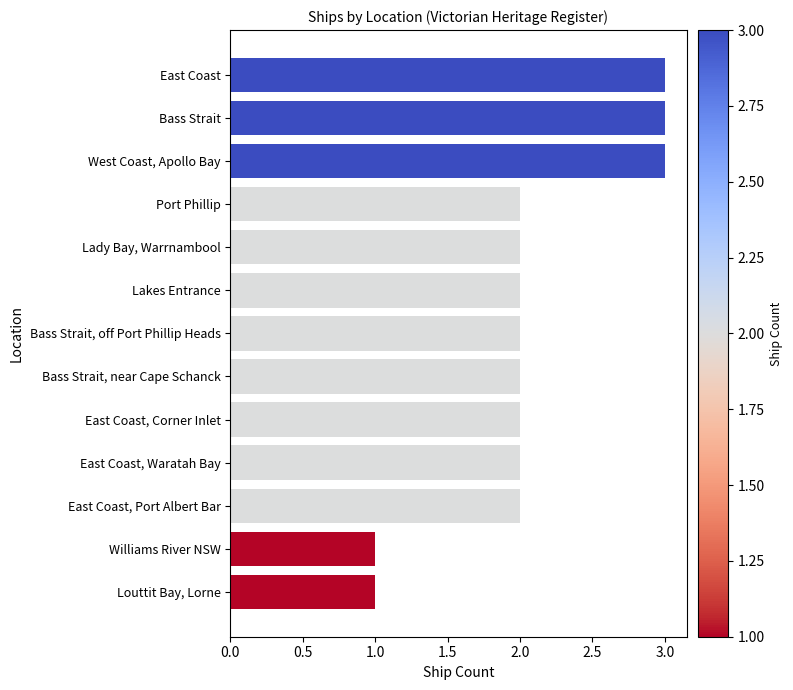

What is the difference between the maximum and second lowest values?

2